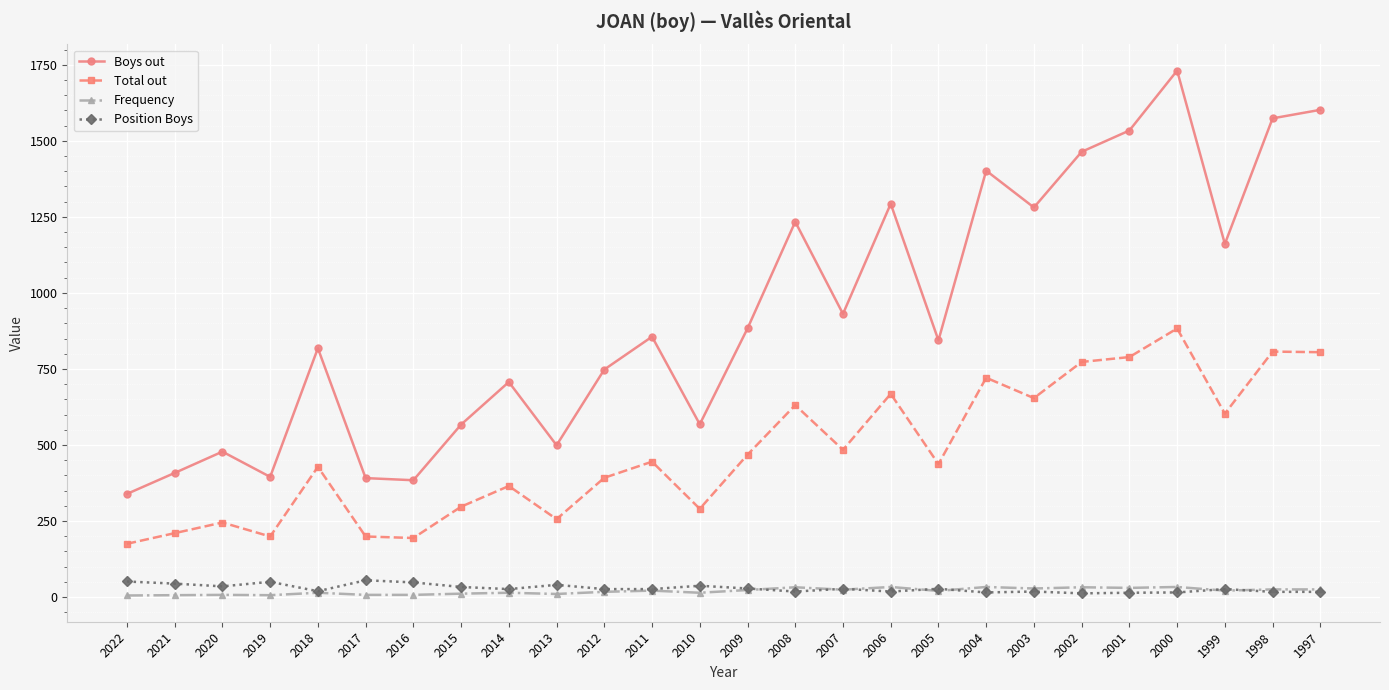

What is the approximate value of Position Boys at 2017, to the nearest 10?

60